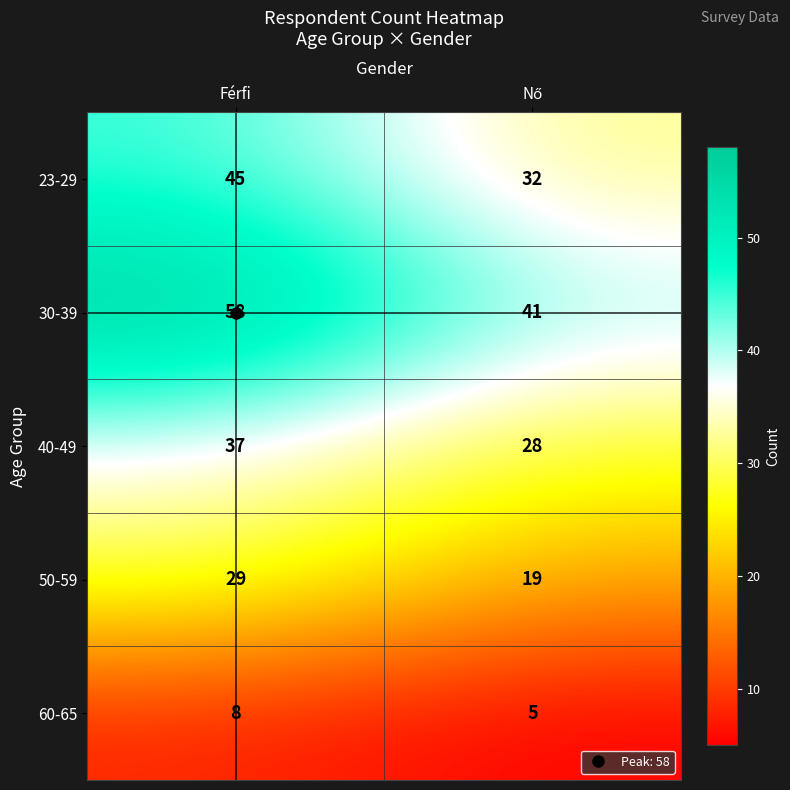

What is the difference between the highest and lowest values at Férfi?

50